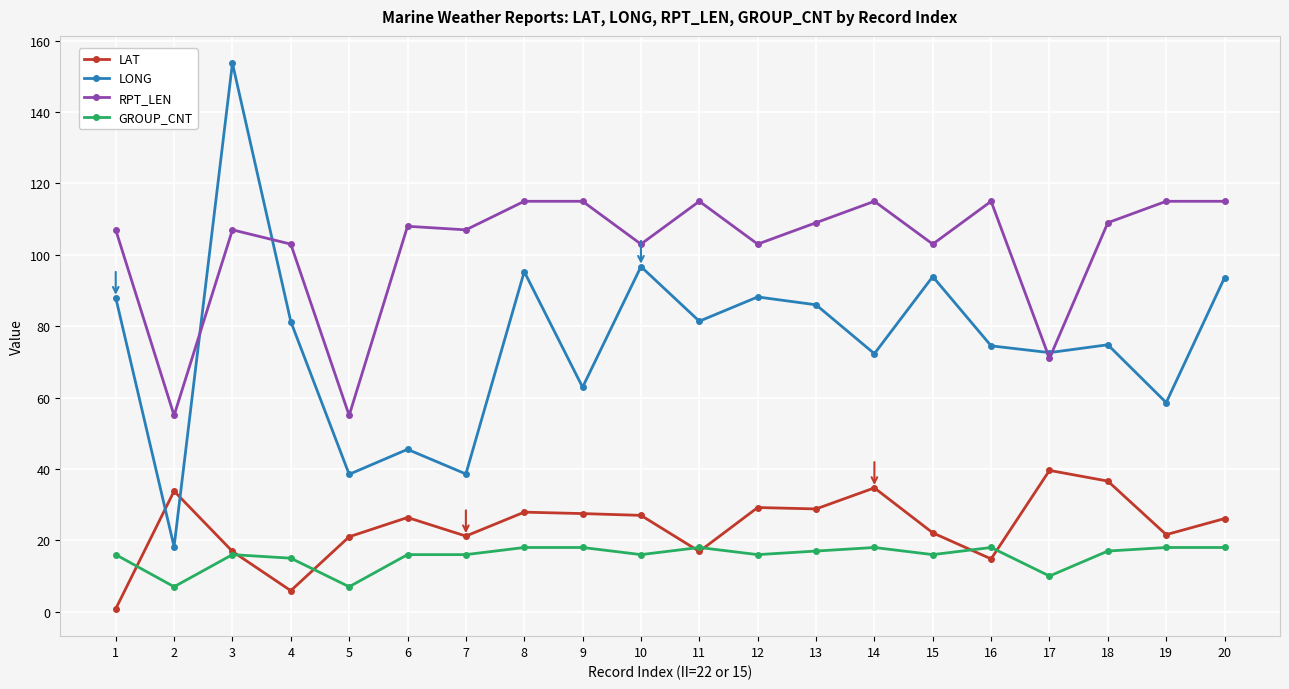

The value of LAT at 19 is 21.6. True or false?

True